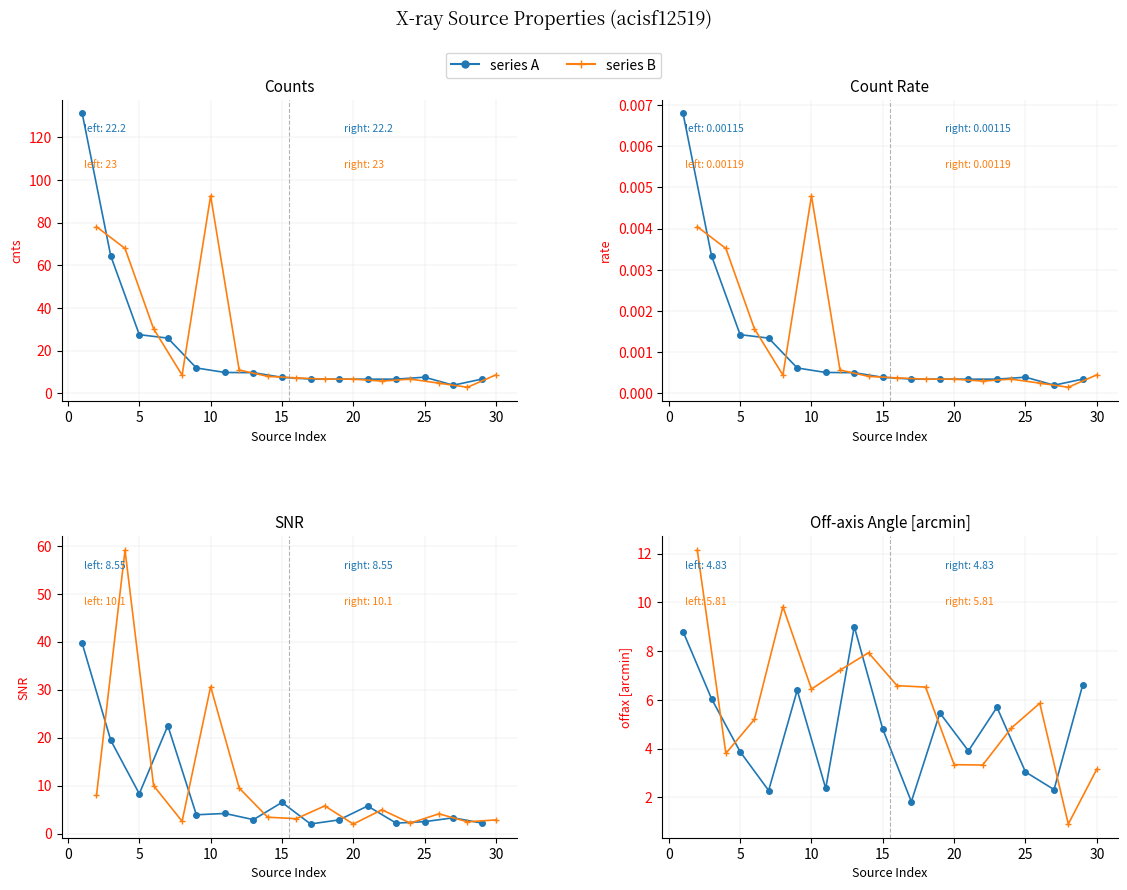

Which series has the largest range (max minus min)?

series B